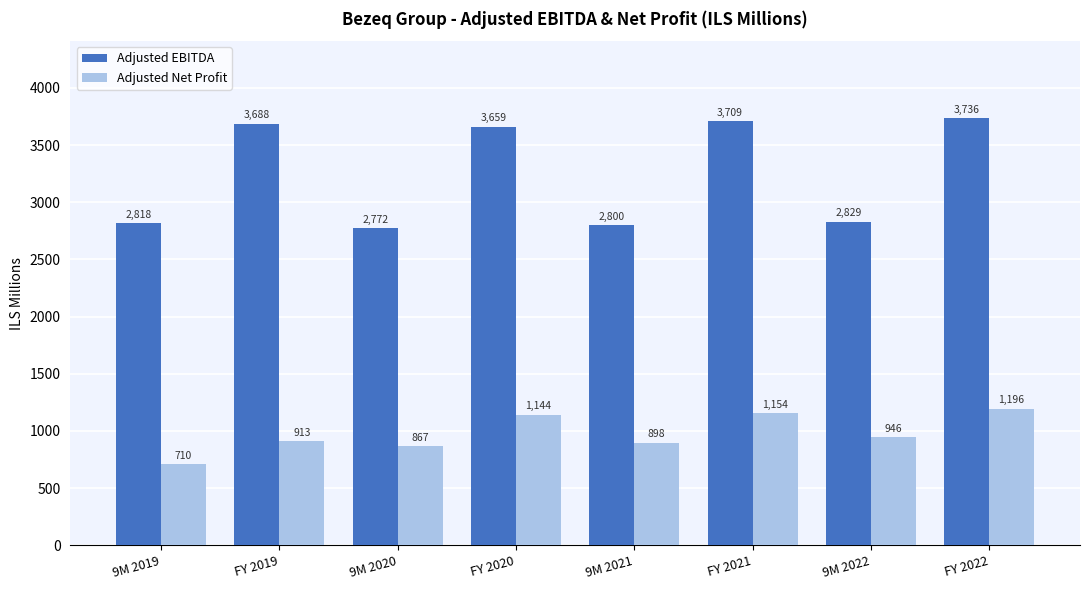

What is the sum of all Adjusted EBITDA values?

26011